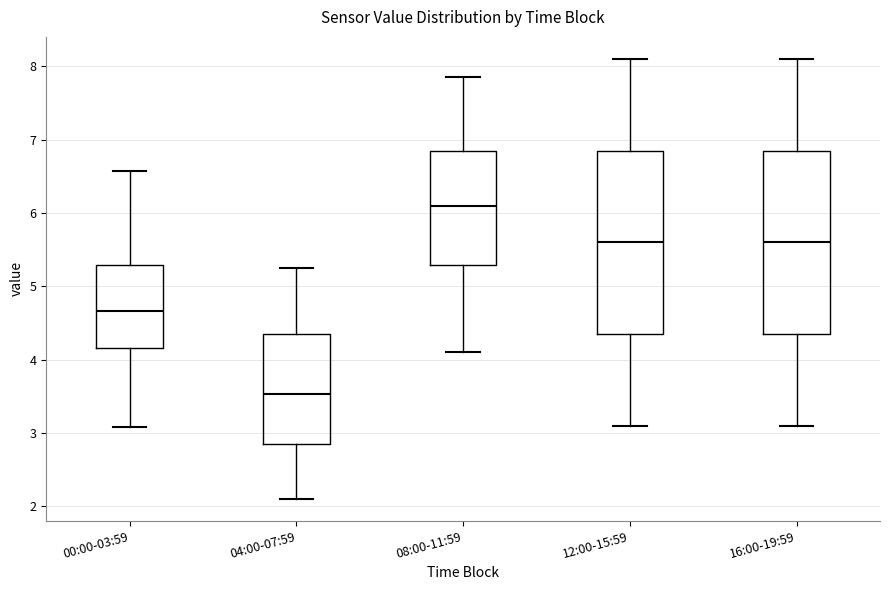

Reading left to right, transcribe this box plot: for each box, give where its median line is, the range the box spans, and where its two whiskers end, as read against the y-axis. The values are not printed on the chart, so give them approximately, as read against the axis.

00:00-03:59: median 4.7, box 4.2 to 5.3, whiskers 3.1 to 6.6
04:00-07:59: median 3.5, box 2.9 to 4.4, whiskers 2.1 to 5.3
08:00-11:59: median 6.1, box 5.3 to 6.9, whiskers 4.1 to 7.9
12:00-15:59: median 5.6, box 4.4 to 6.9, whiskers 3.1 to 8.1
16:00-19:59: median 5.6, box 4.4 to 6.9, whiskers 3.1 to 8.1